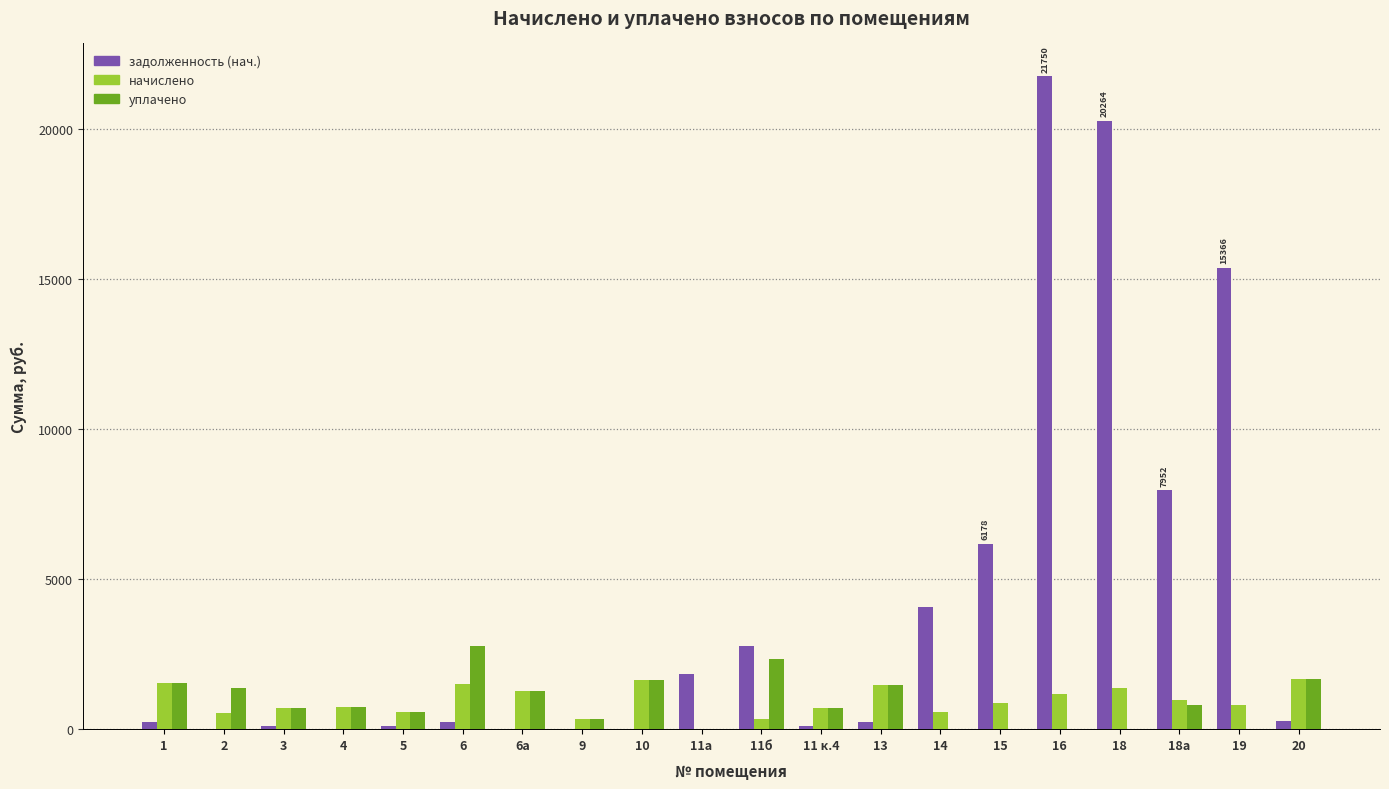

How many categories are shown in the chart?

20